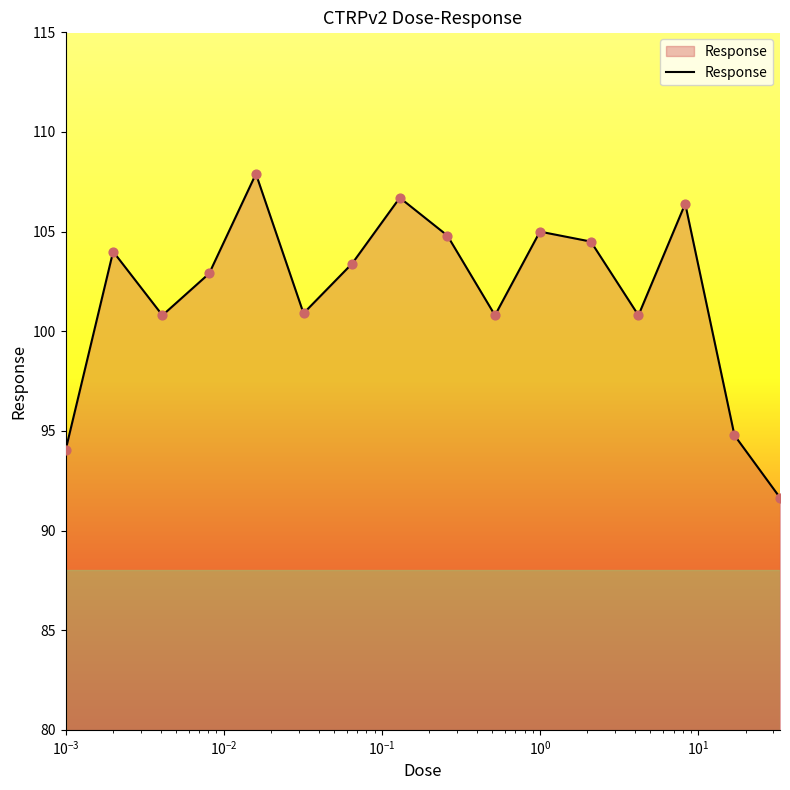

What is the smallest value displayed?

91.7